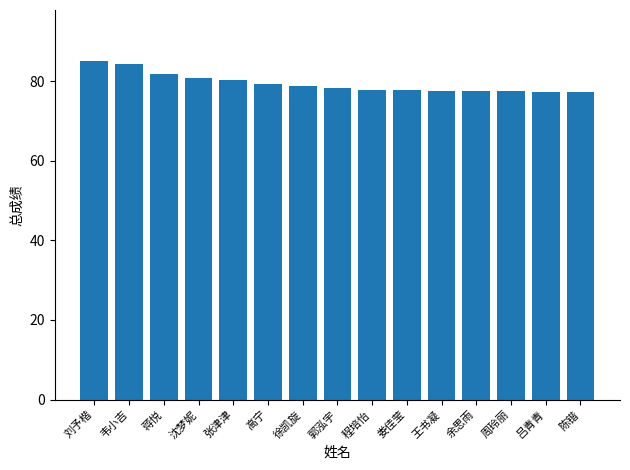

Is it true that the value at 高宁 is 132.8?

False